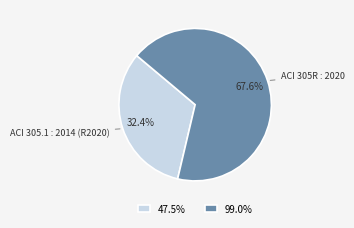

Rank the categories by value from lowest to highest.

47.5%, 99.0%